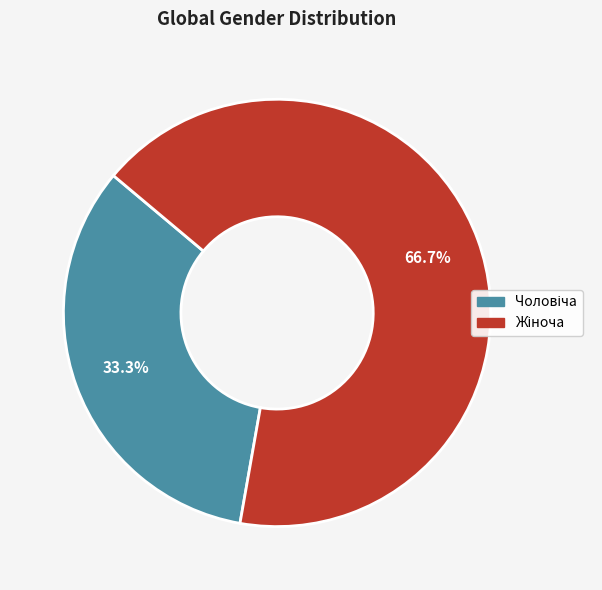

Does any single category account for the majority?

Yes